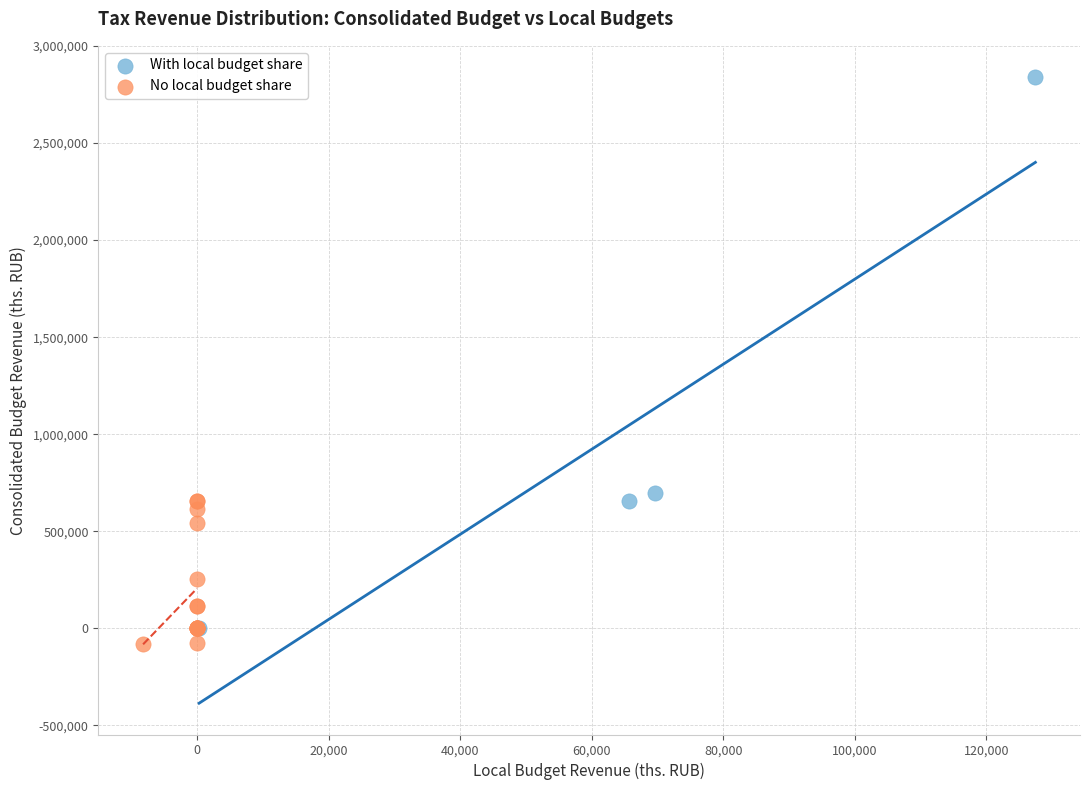

Which series has the largest Y range (max minus min)?

With local budget share